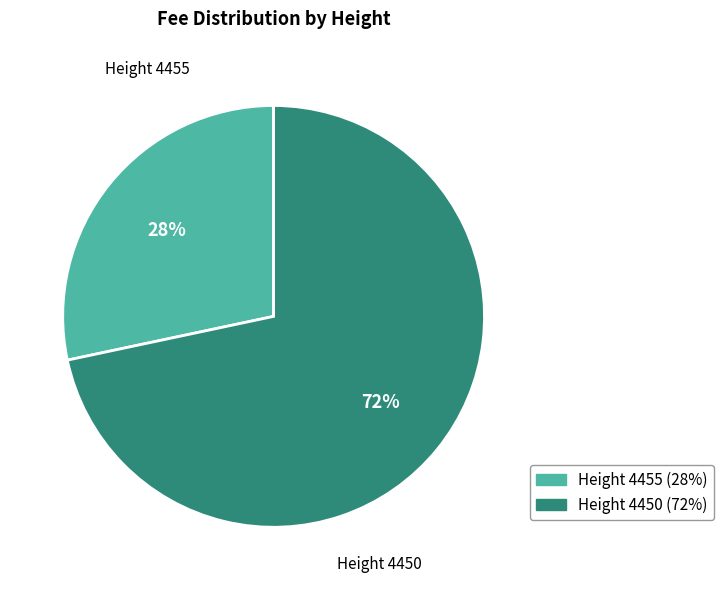

To the nearest percent, what is the average slice percentage?

50%